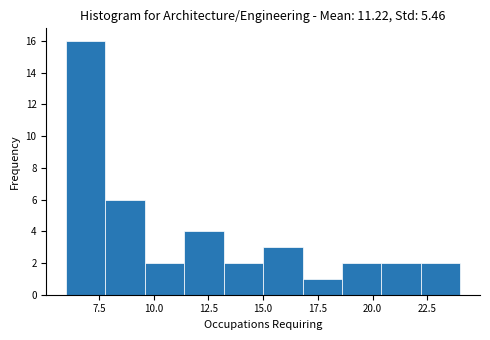

Read against the x-axis, roughly where is the centre of the tallest bar?

7.0